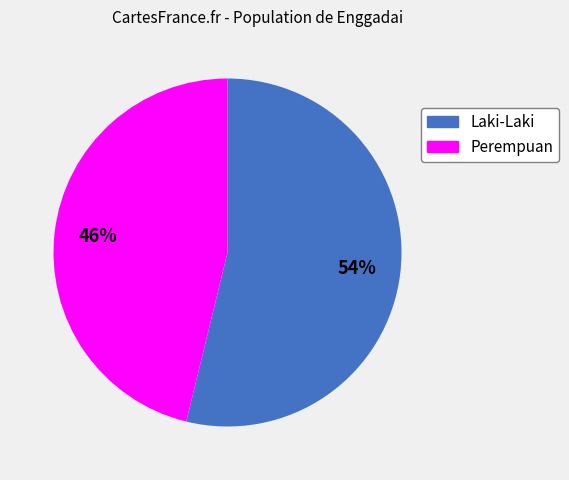

Which slice represents more than half of the pie?

Laki-Laki